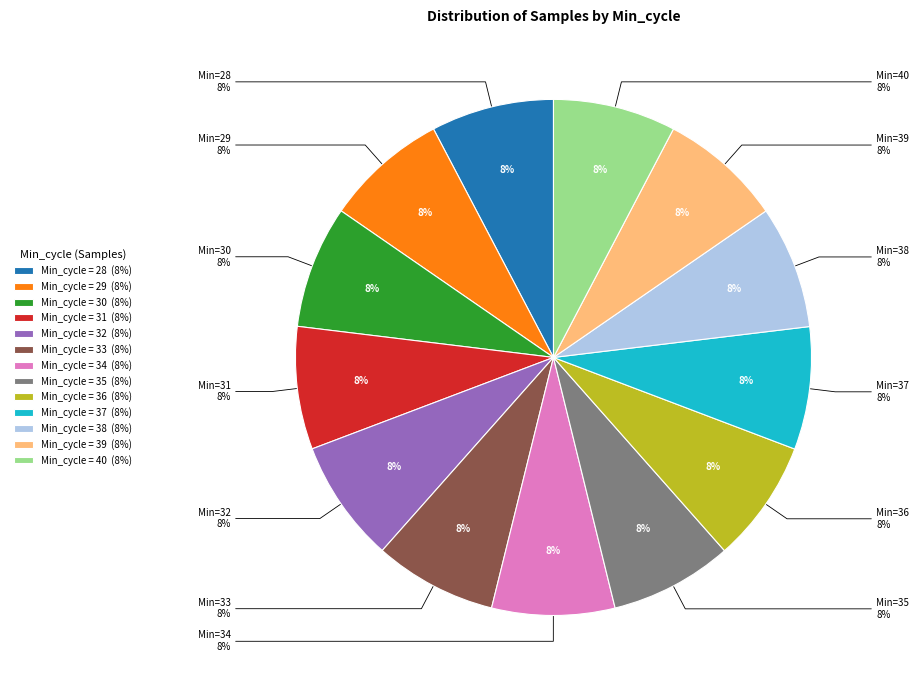

Which slice is the smallest?

37